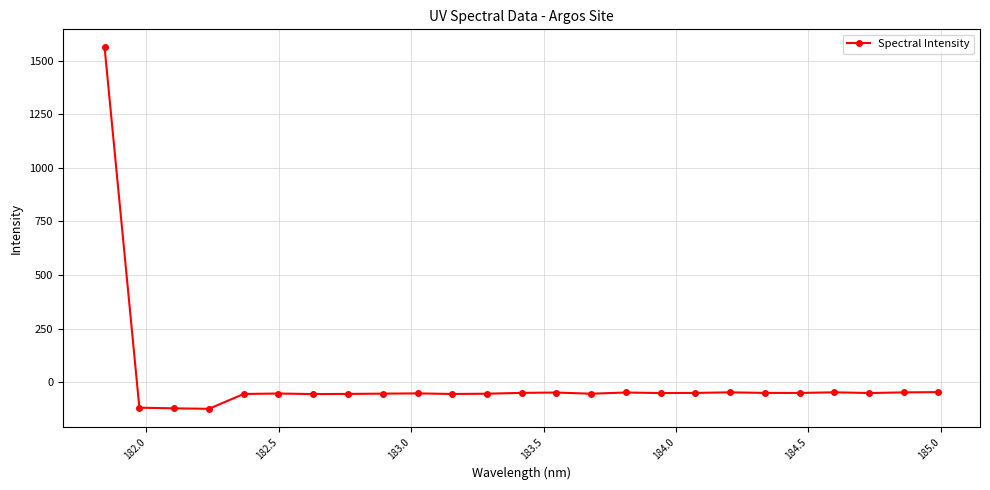

What is the smallest value displayed?

-124.6